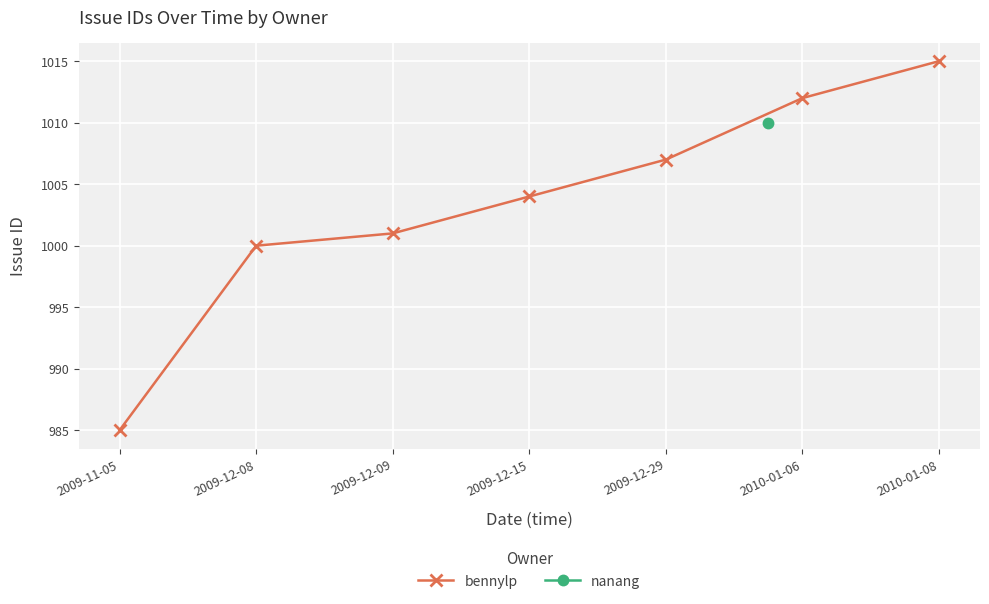

At which label is the value closest to 1000?

2009-12-08